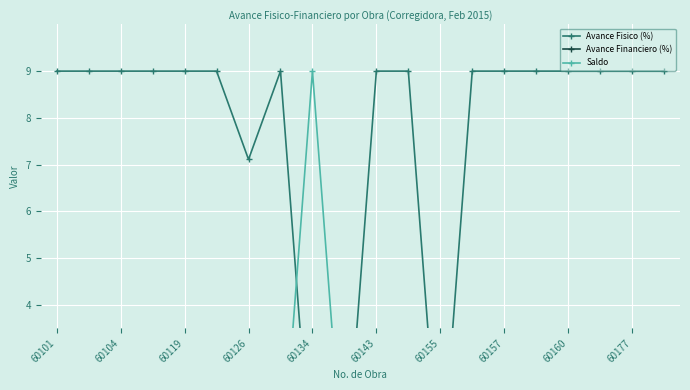

How many lines are shown in the chart?

3